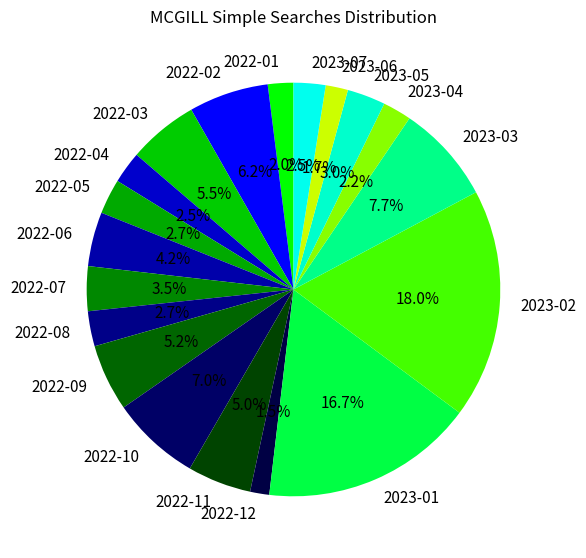

To the nearest percent, what is the difference between the 2022-10 and 2023-02 slice percentages?

11%